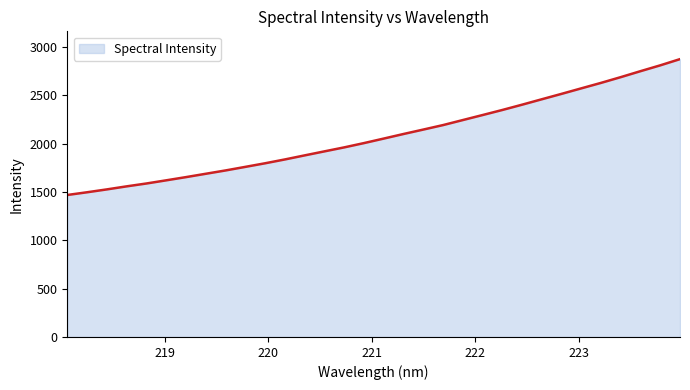

What is the difference between the maximum and minimum values?

1406.4